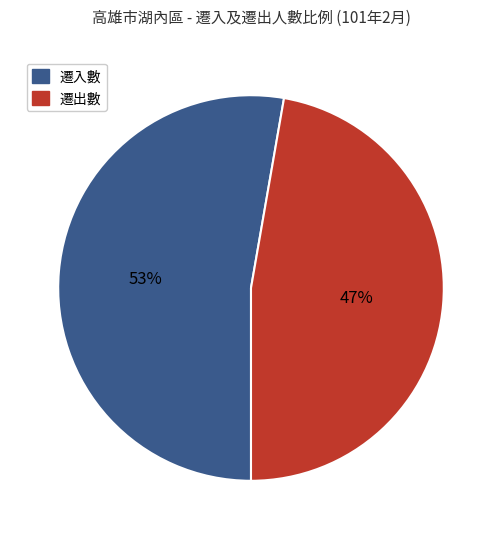

Does any single category account for the majority?

Yes